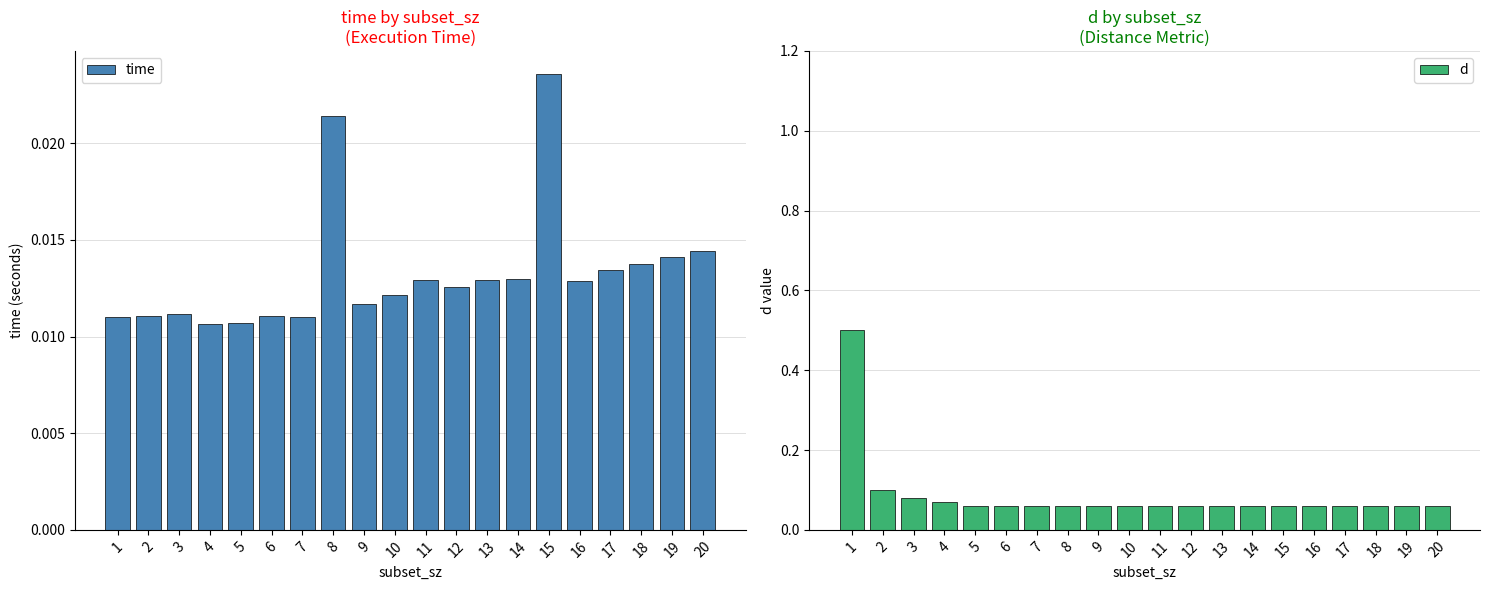

Which series has the largest range (max minus min)?

d